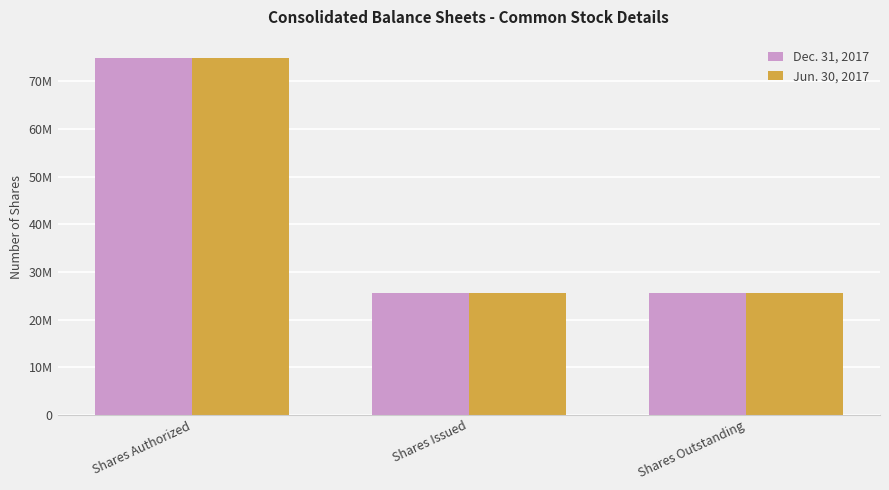

Which category has the highest value in the Dec. 31, 2017 series?

Shares Authorized